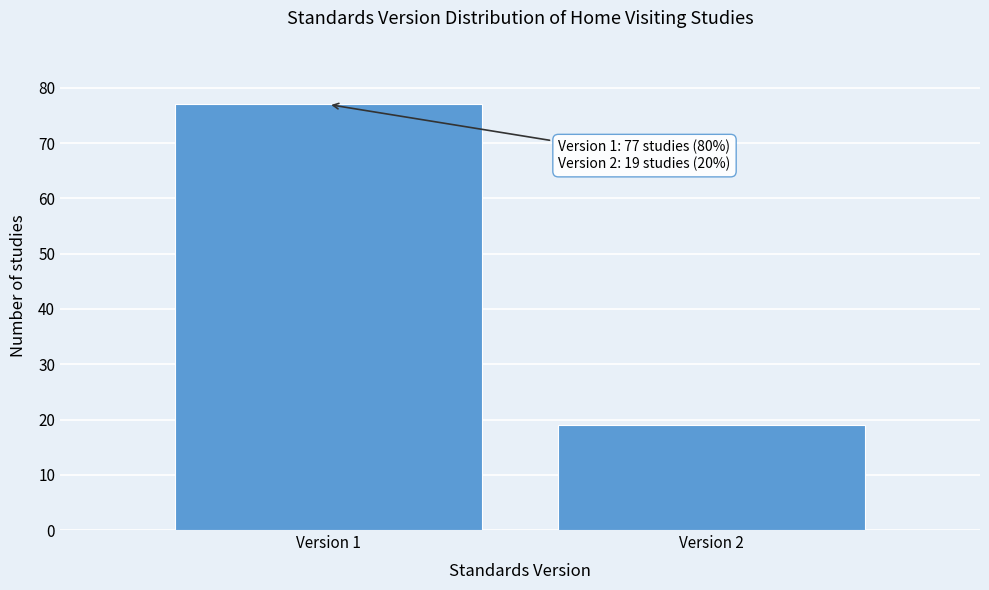

Reading left to right, list all the values displayed in this chart.

77	19